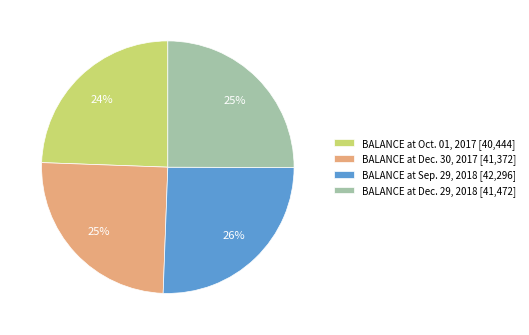

Do BALANCE at Dec. 29, 2018 [41,472] and BALANCE at Sep. 29, 2018 [42,296] together represent more than half of the pie?

Yes